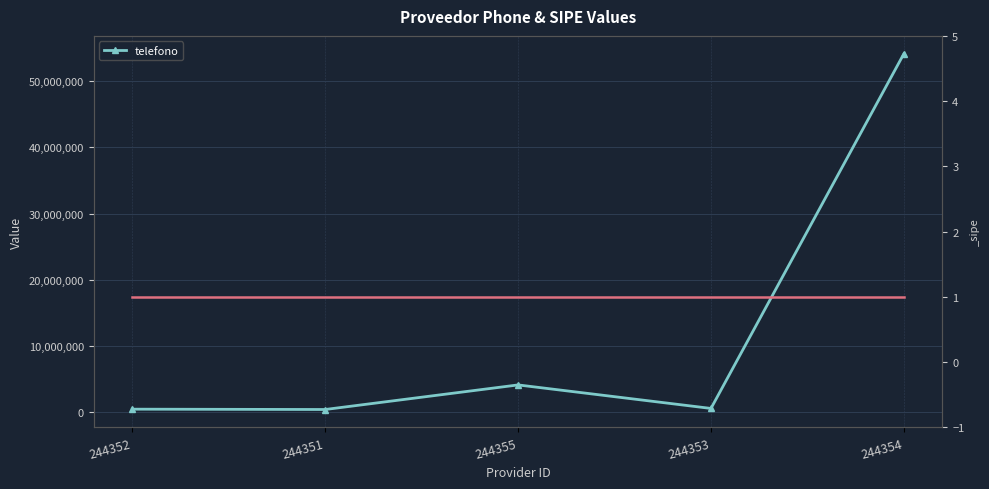

Approximately how many times larger is the value at 244353 compared to 244355?

0.1